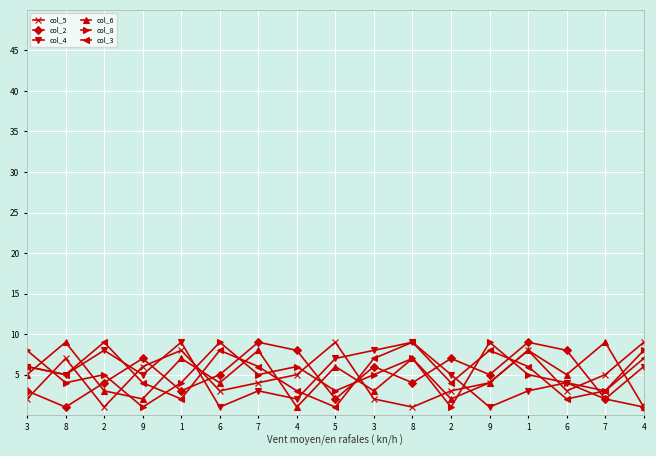

List the labels in order of col_5 value, largest first.

5, 4, 1, 1, 8, 9, 4, 7, 7, 9, 6, 2, 6, 3, 3, 2, 8